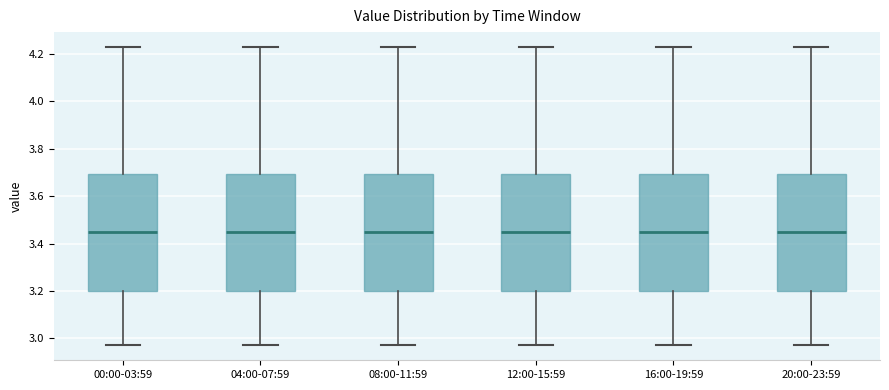

Where does the median line of the box for 08:00-11:59 sit on the y-axis? The values are not printed on the chart, so give them approximately, as read against the axis.

3.46